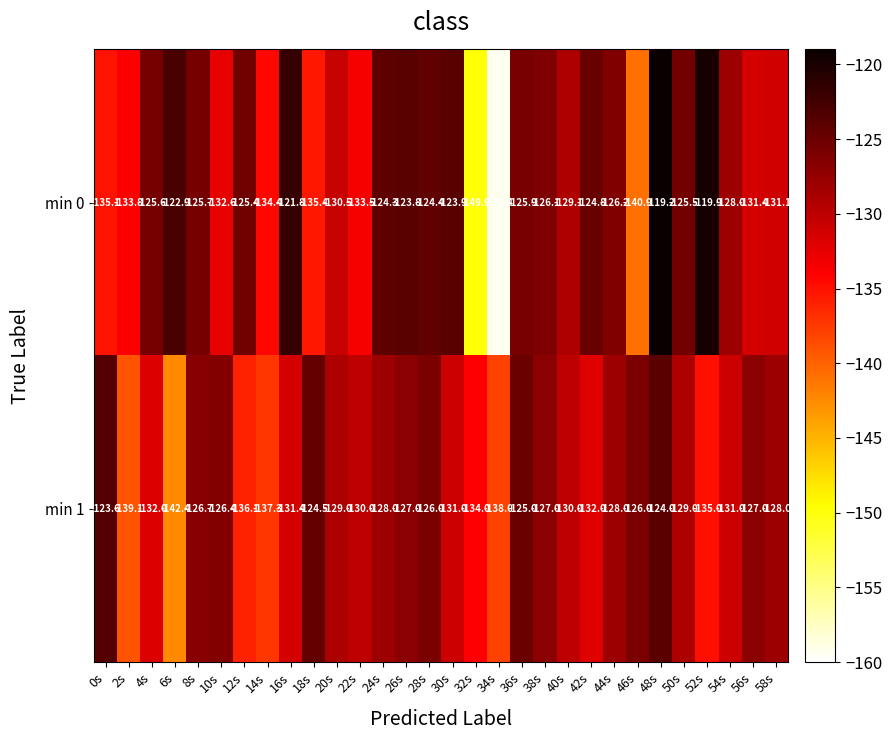

Which series has the widest spread of values?

min 0